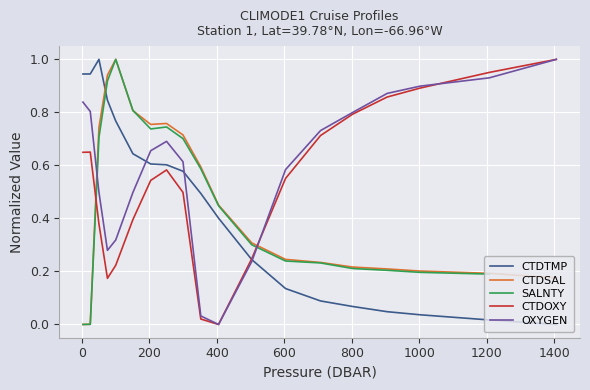

How many intersections are there between CTDSAL and OXYGEN?

2